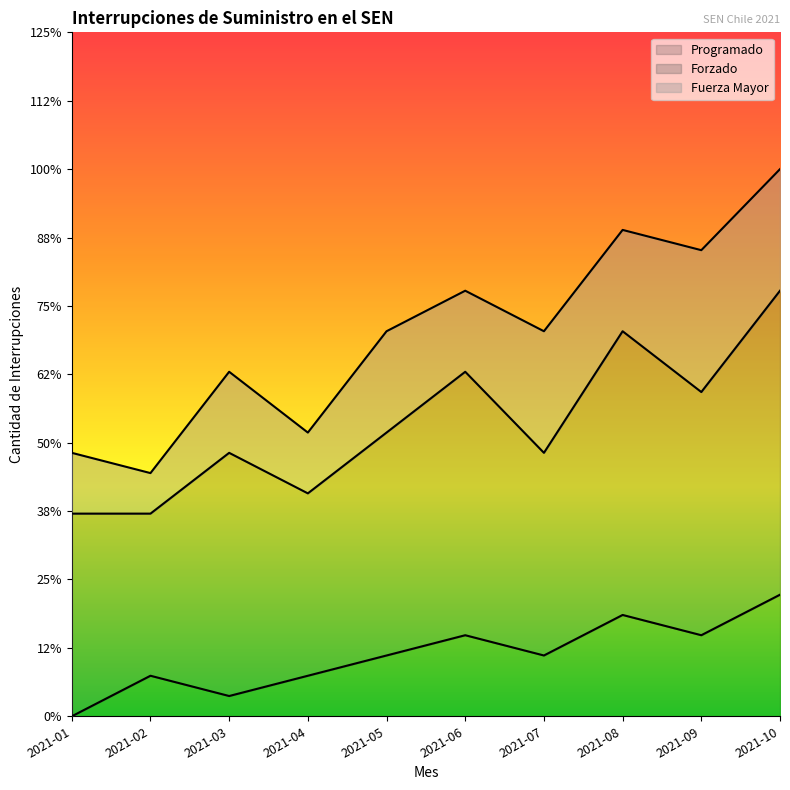

What are all the series names shown in the legend?

Programado, Forzado, Fuerza Mayor